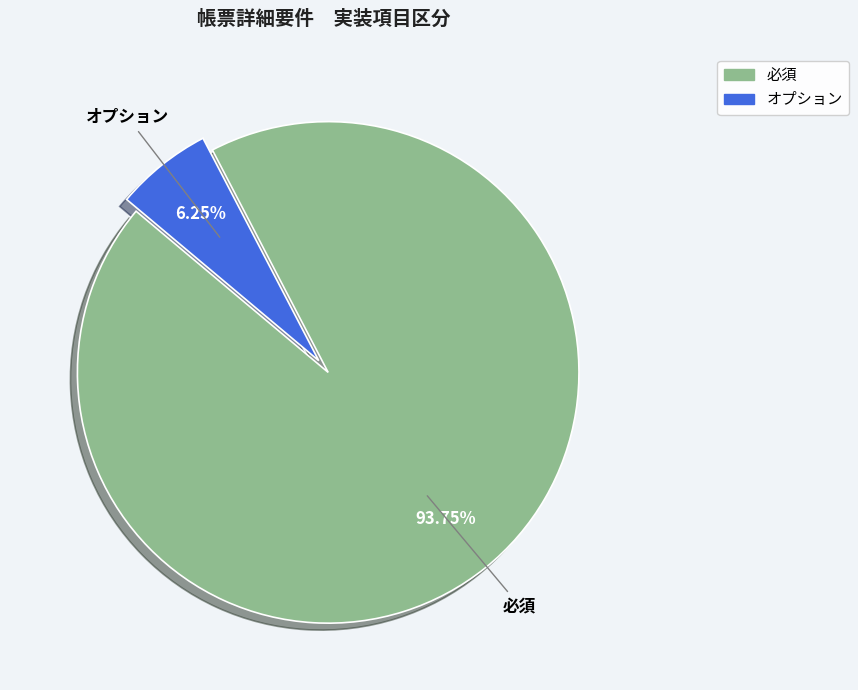

Combined, do オプション and 必須 account for over 50%?

Yes